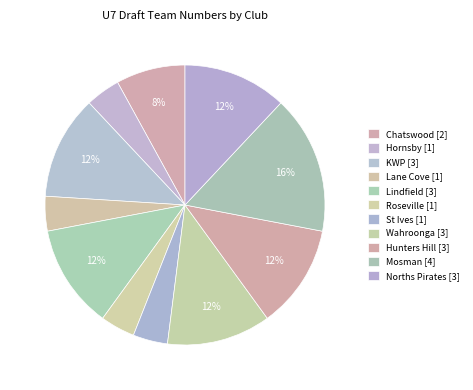

Which category has the smallest portion of the pie?

Hornsby